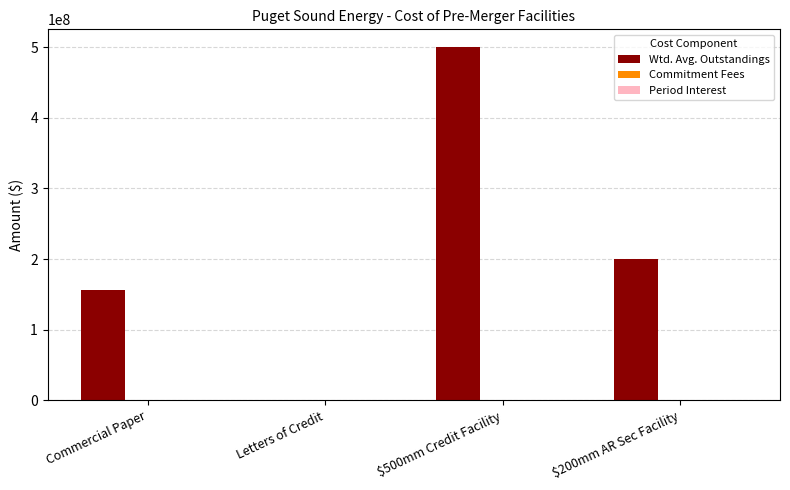

What is the sum of all Wtd. Avg. Outstandings values?

855699030.2